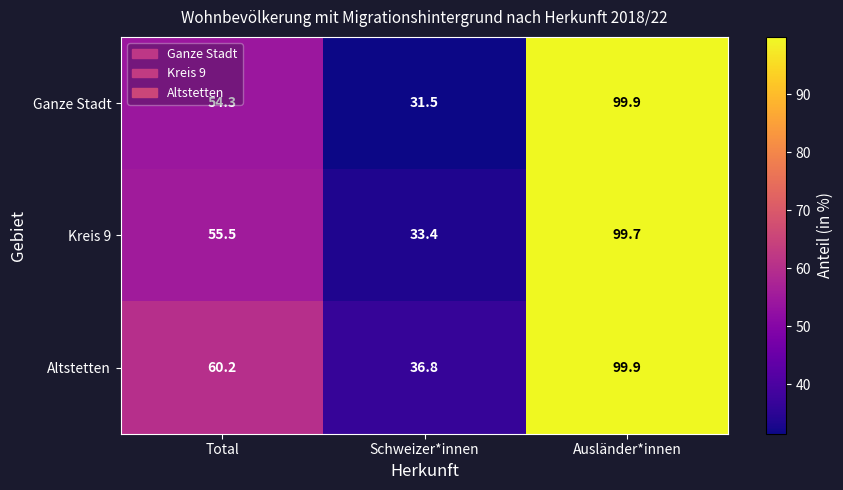

What is the maximum value shown in the chart?

99.9